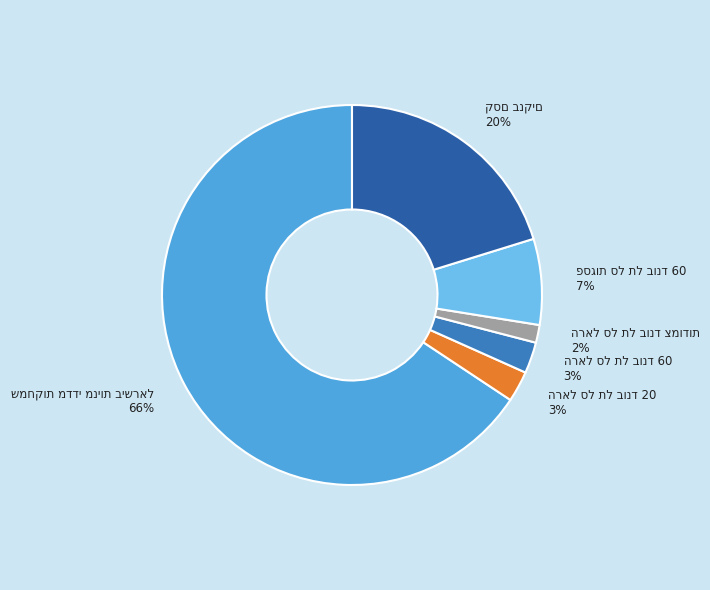

Is there a majority slice in this chart?

Yes